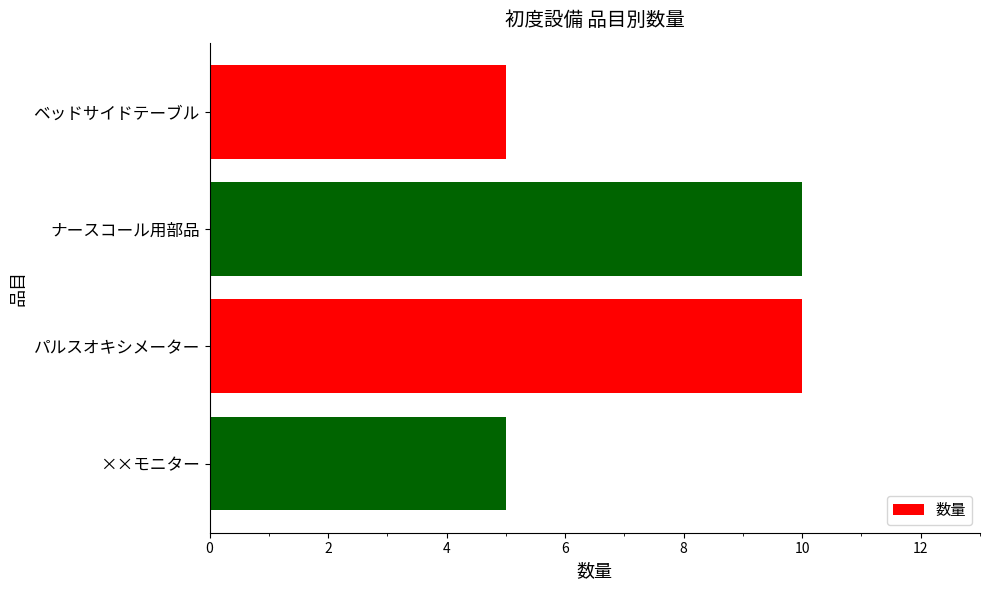

True or false: the data shows 5 at ベッドサイドテーブル.

True